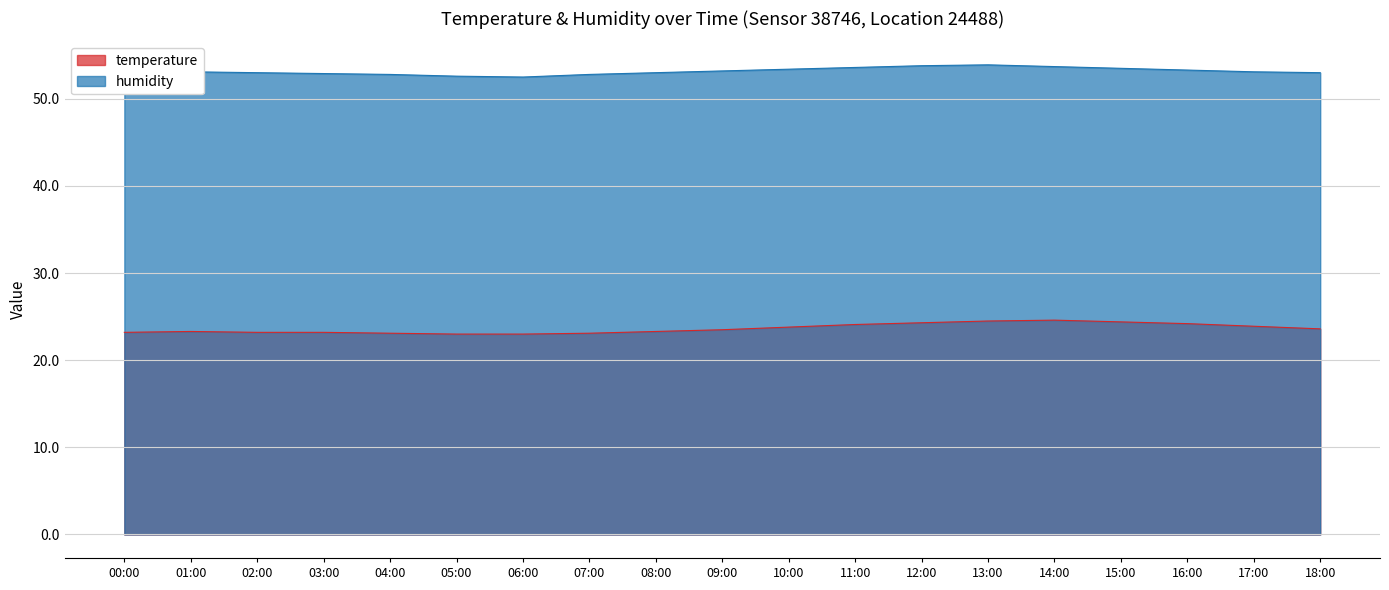

In humidity, how many points are higher than both neighbors (excluding endpoints)?

2